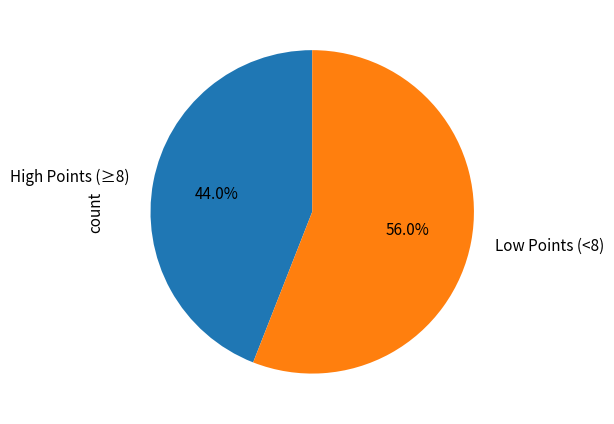

Count the number of slices in the pie.

2